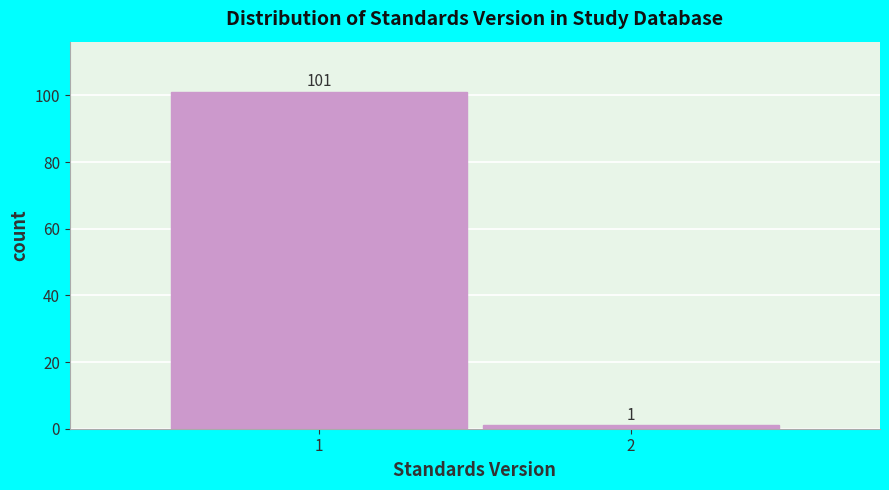

Reading right to left, extract all data points from this chart.

1	101